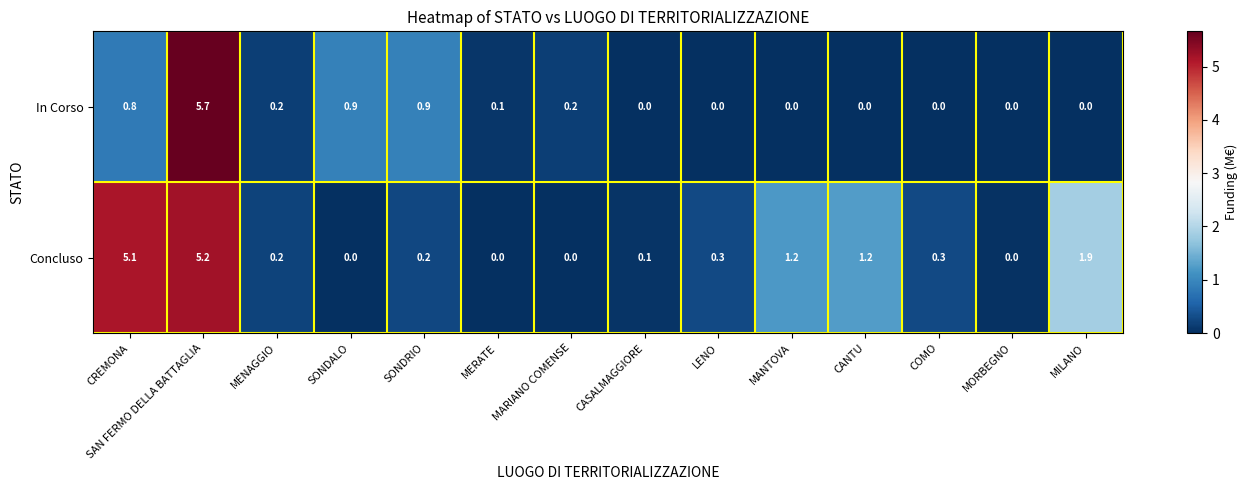

What is the sum of the In Corso values at SONDALO and LENO?

0.9